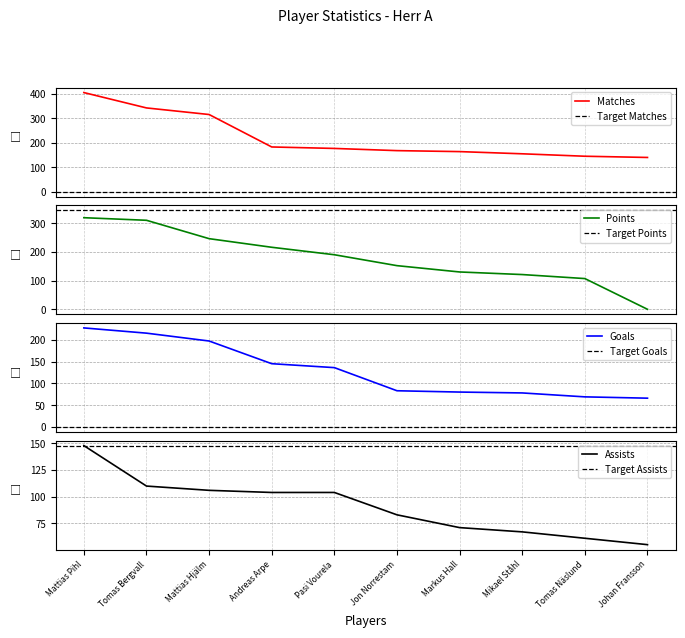

Does the chart display data point markers on the line(s)?

No